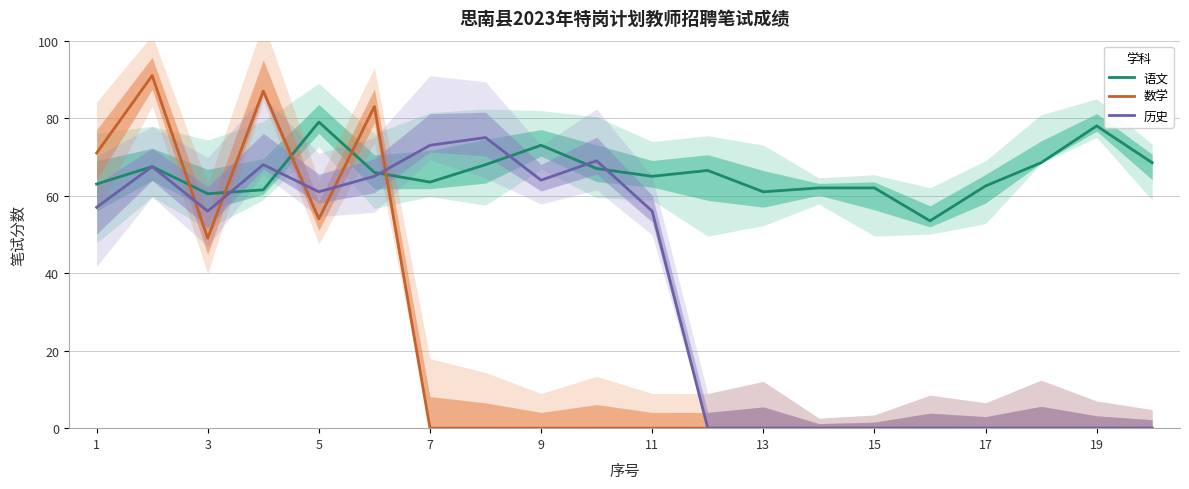

What is the maximum value for 数学?

91.0